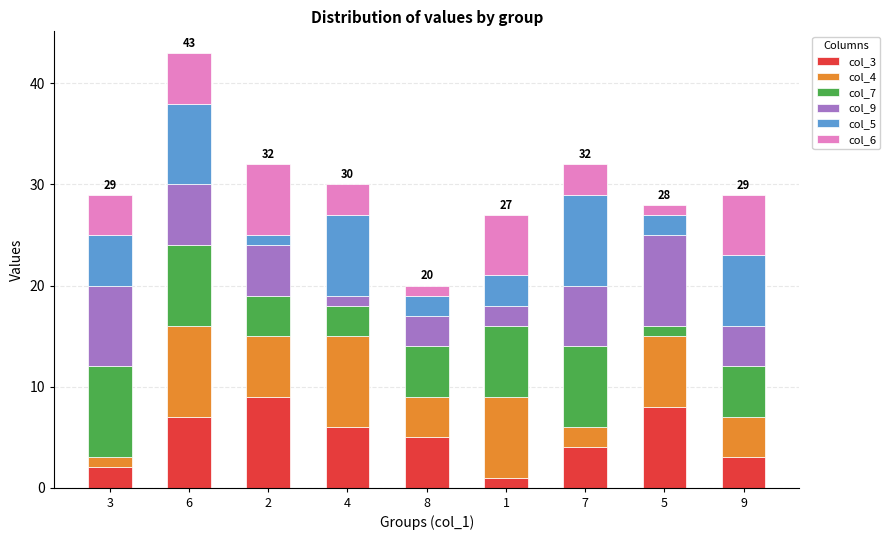

At which category is the sum across all series the highest?

6